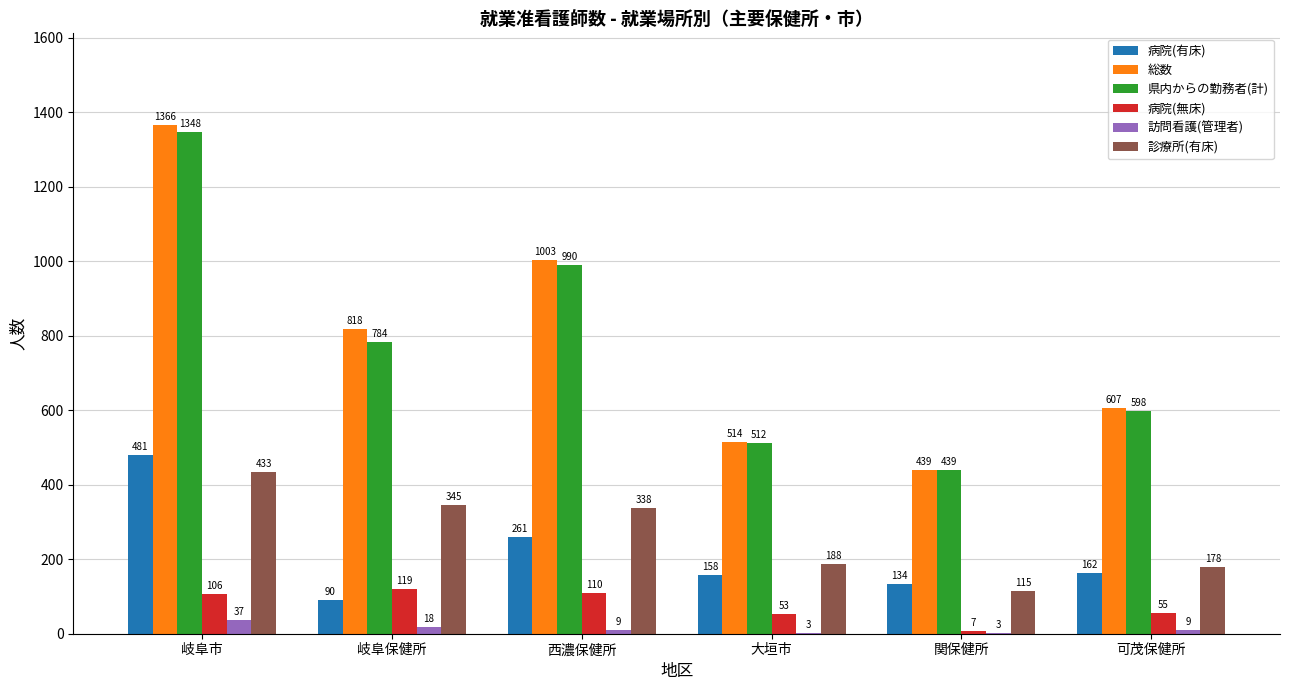

How many groups of bars are there?

6